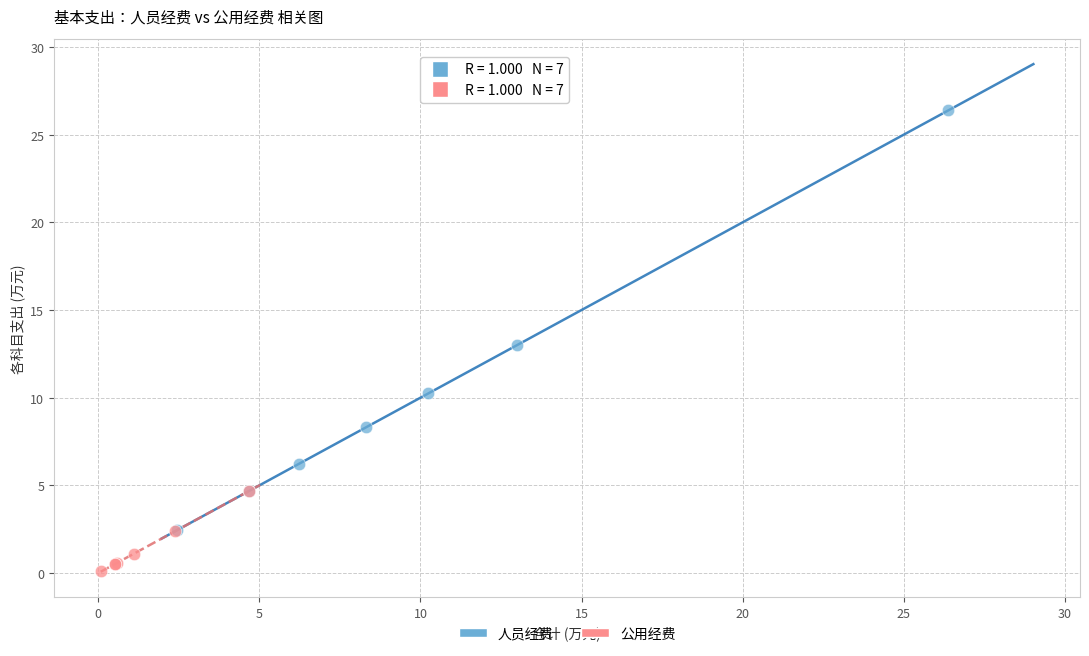

Which series has the largest Y range (max minus min)?

人员经费